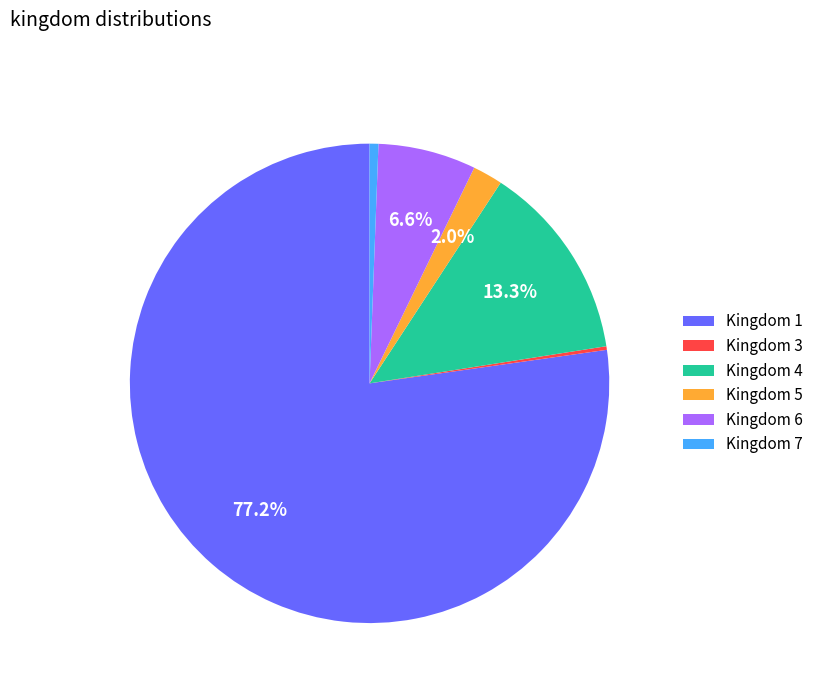

Does any single category account for the majority?

Yes